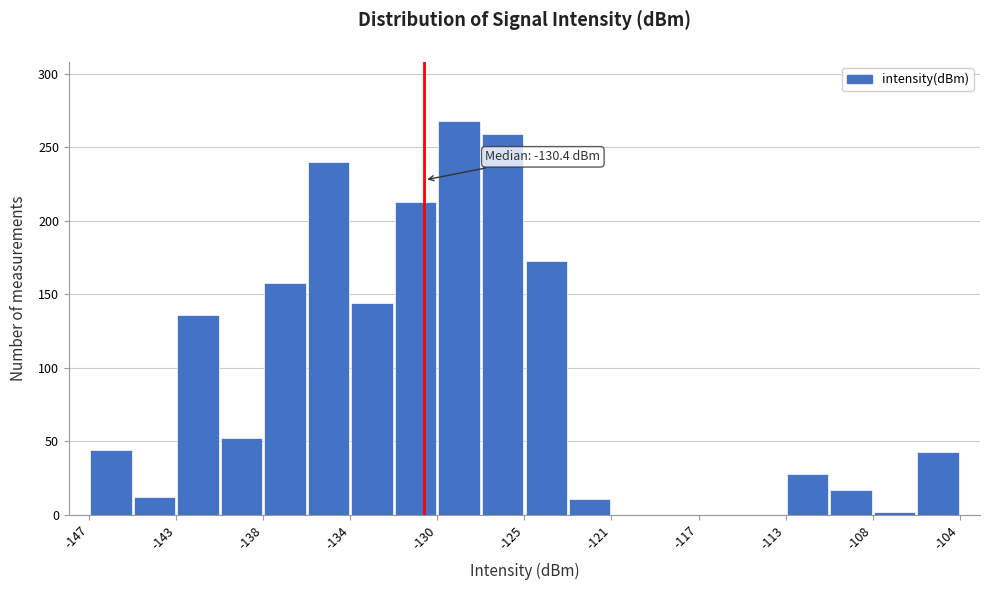

Which range on the x-axis has the tallest bar?

-129.5 to -127.5